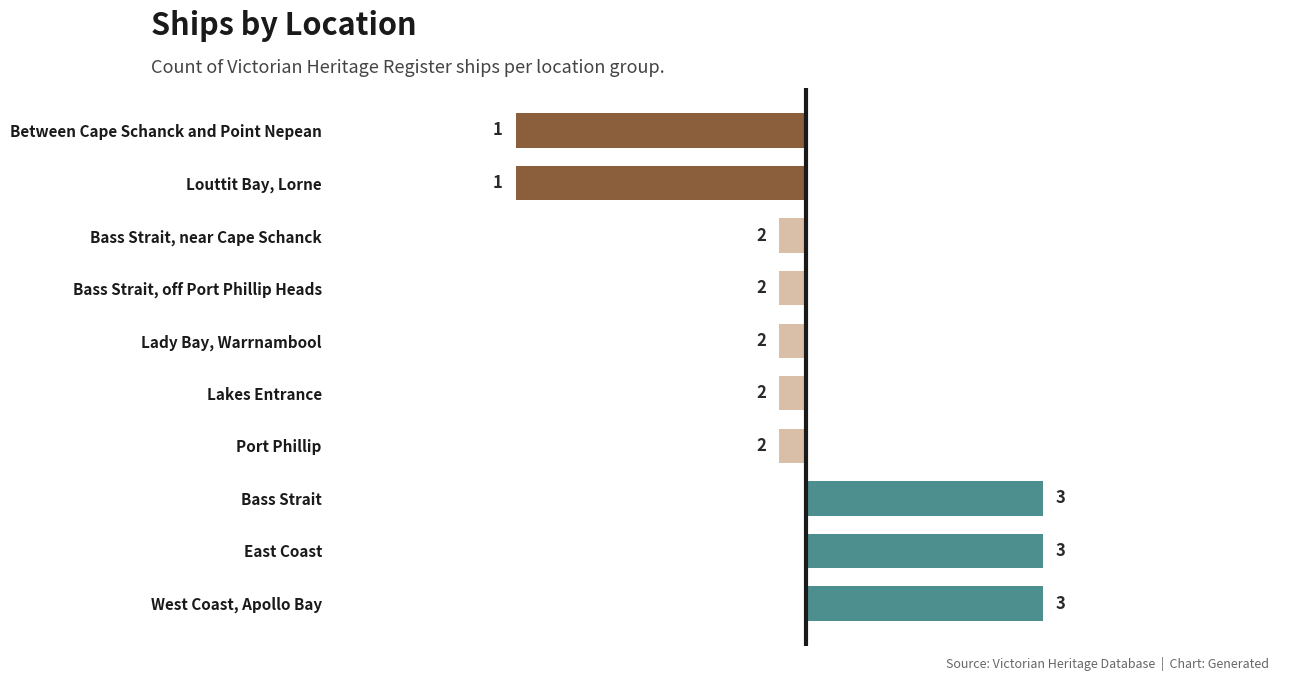

Rank the categories by value from highest to lowest.

West Coast, Apollo Bay, East Coast, Bass Strait, Port Phillip, Lakes Entrance, Lady Bay, Warrnambool, Bass Strait, off Port Phillip Heads, Bass Strait, near Cape Schanck, Louttit Bay, Lorne, Between Cape Schanck and Point Nepean